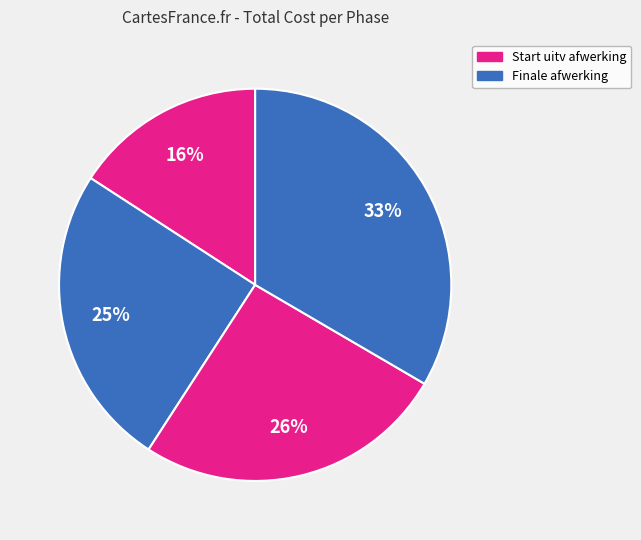

Count the number of slices in the pie.

4